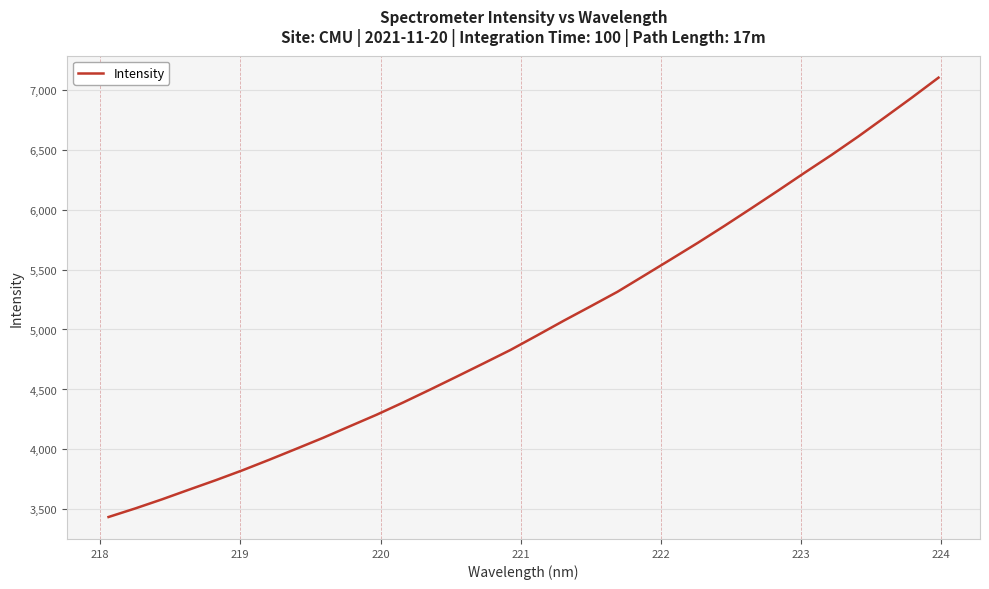

What is the average value?

5025.1